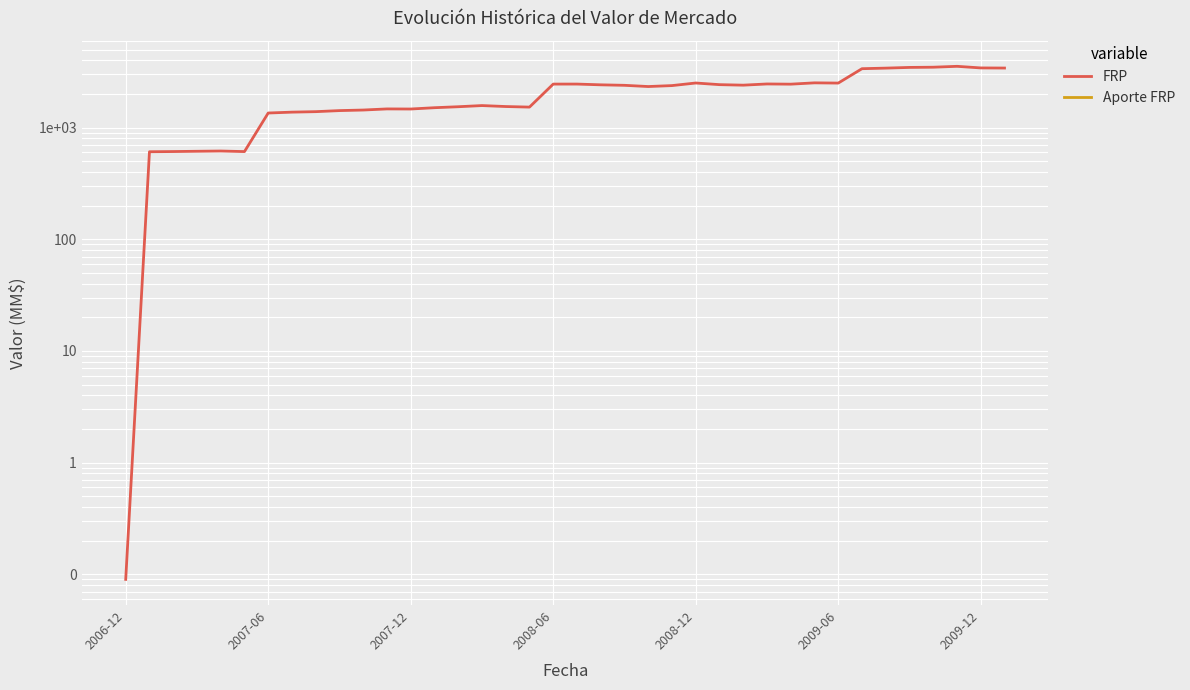

What is the maximum value shown in the chart?

3536.2